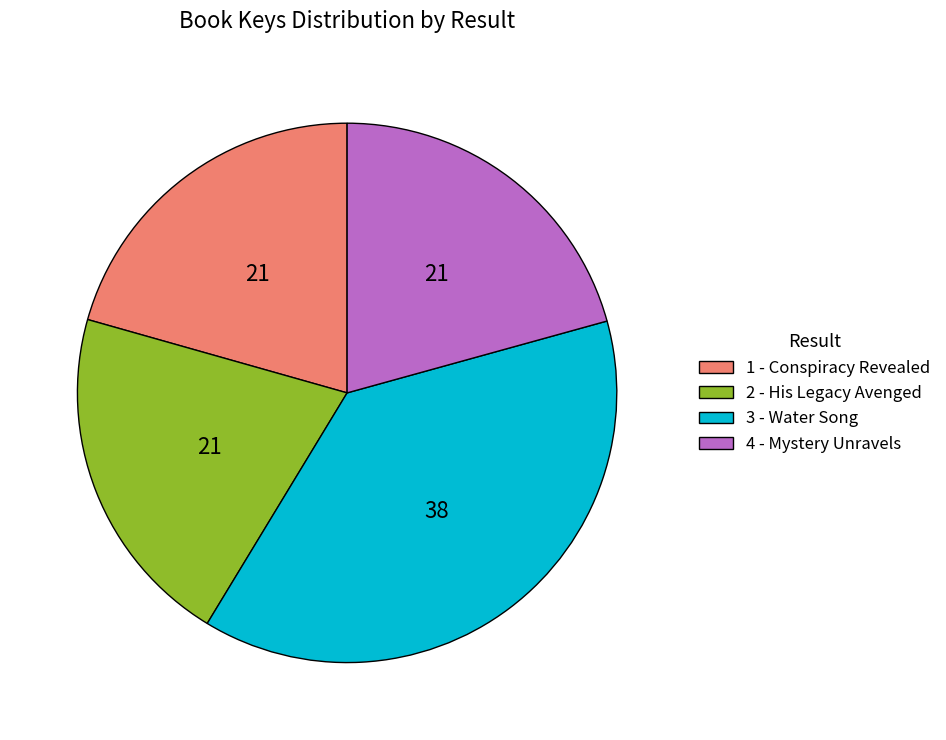

Which has a higher value, 1 - Conspiracy Revealed or 3 - Water Song?

3 - Water Song